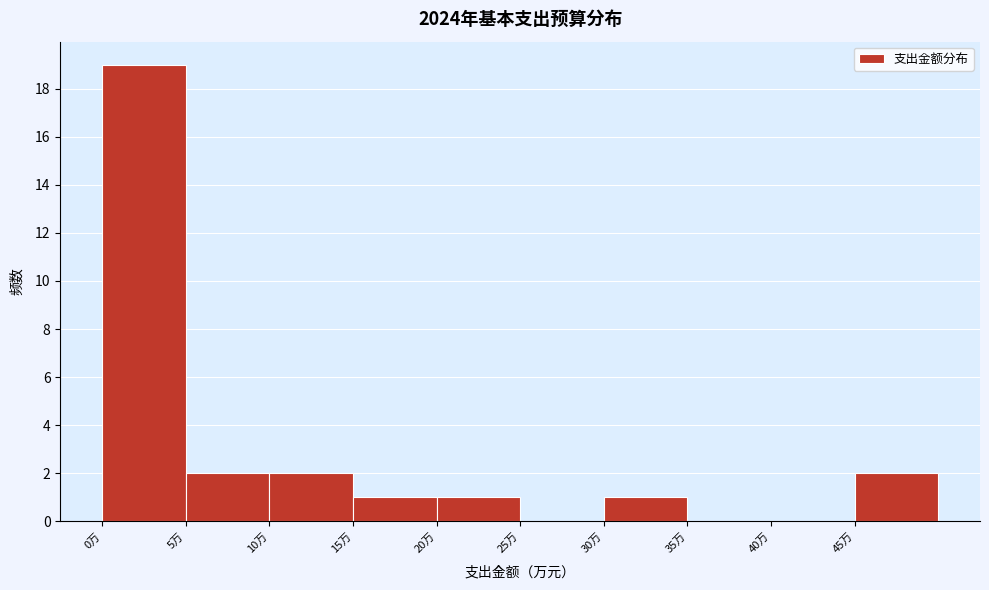

Reading left to right, transcribe this chart: for each bar, give the range it covers on the x-axis and its height. The values are not printed on the chart, so give them approximately, as read against the axis.

0 to 5: 19
5 to 10: 2
10 to 15: 2
15 to 20: 1
20 to 25: 1
25 to 30: 0
30 to 35: 1
35 to 40: 0
40 to 45: 0
45 to 50: 2